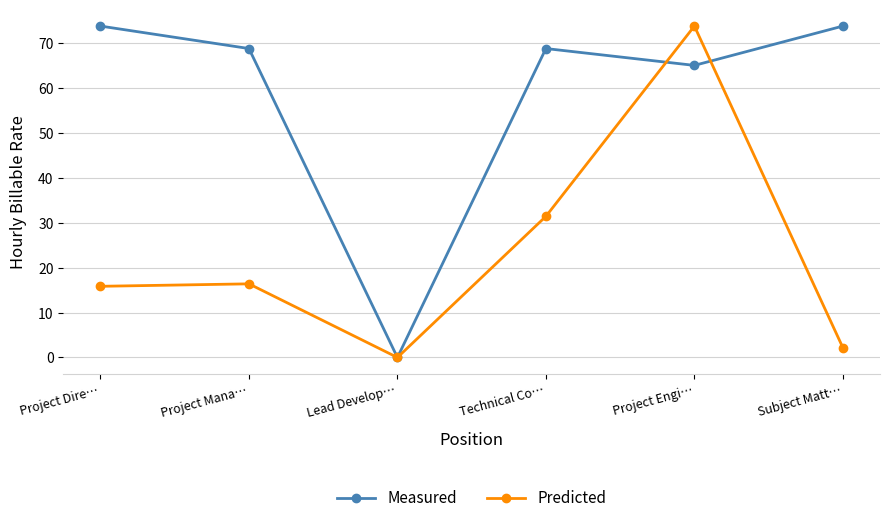

What is the sum of the Measured values at Lead Develop… and Project Dire…?

73.8